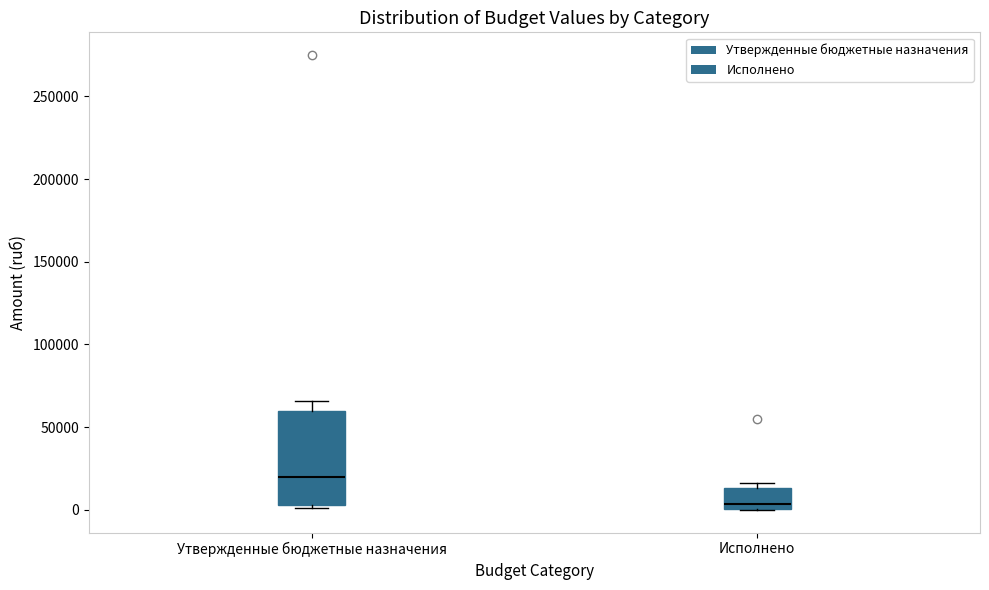

Where is the upper edge of the box for Исполнено on the y-axis? The values are not printed on the chart, so give them approximately, as read against the axis.

15000